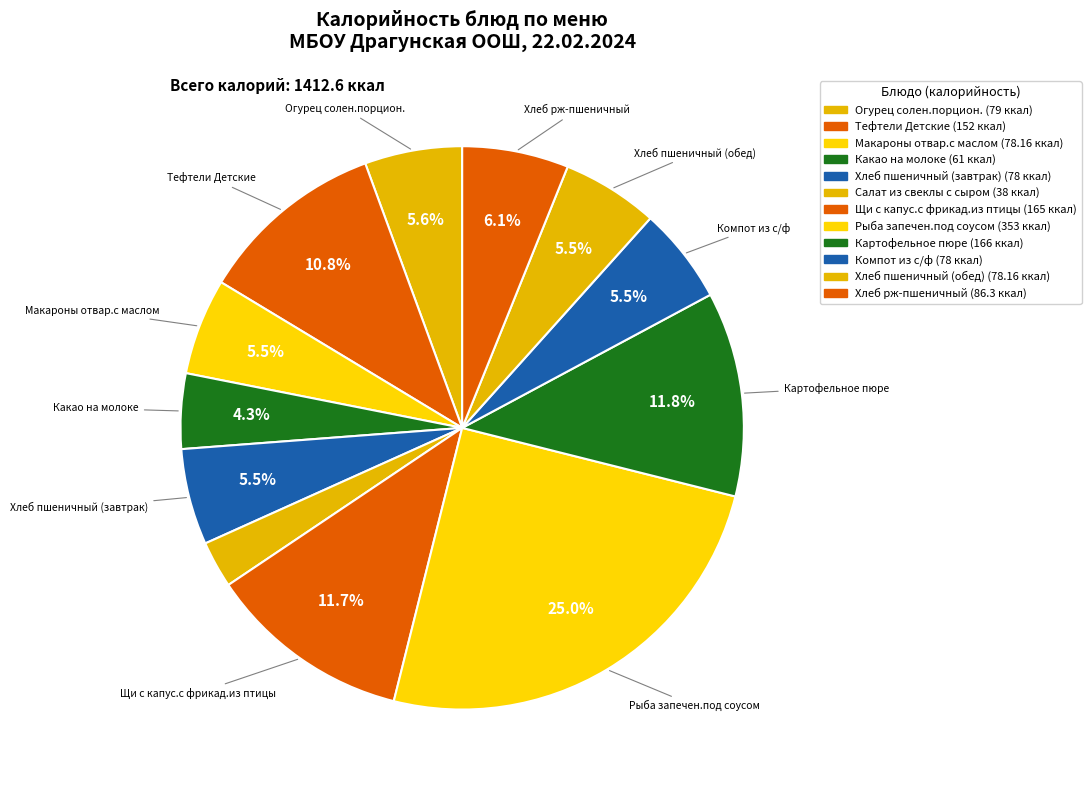

Count the number of slices in the pie.

12